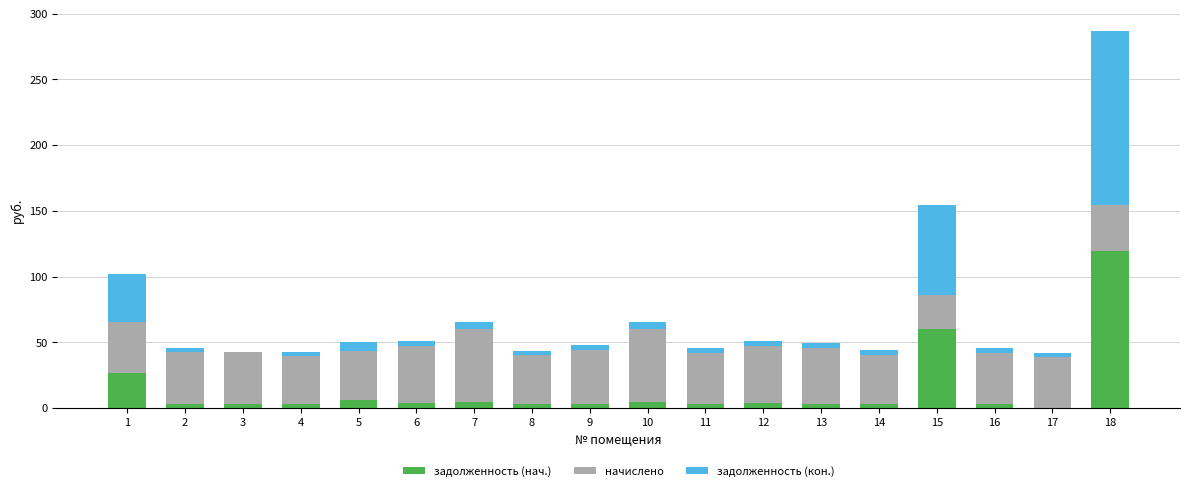

The value of задолженность (нач.) at 17 is -60.9. True or false?

False